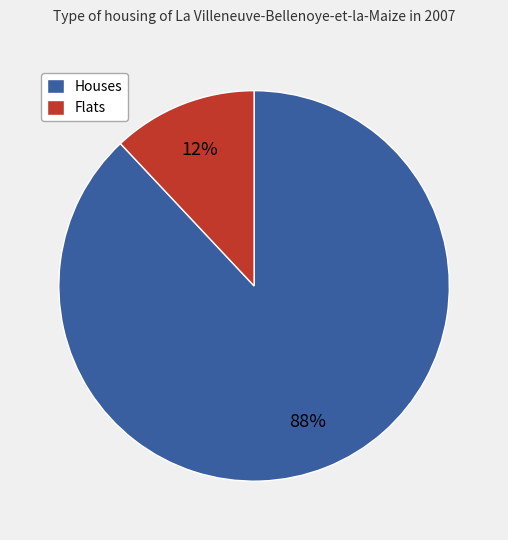

True or false: Flats accounts for 12% of the total.

True